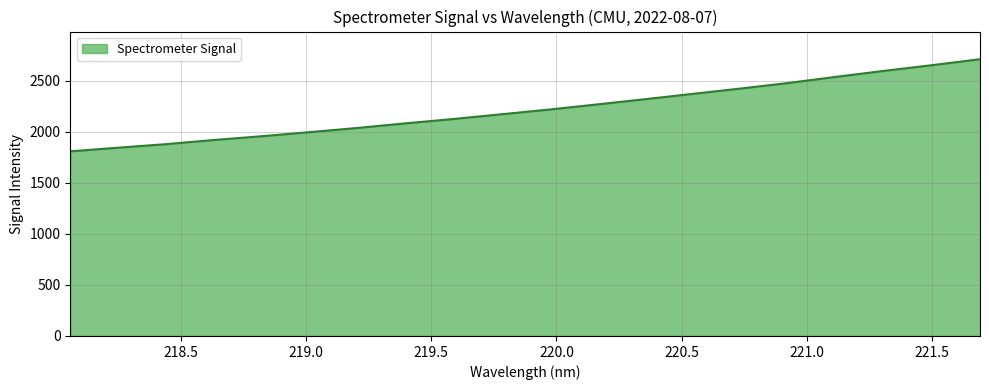

What is the minimum value shown in the chart?

1808.1